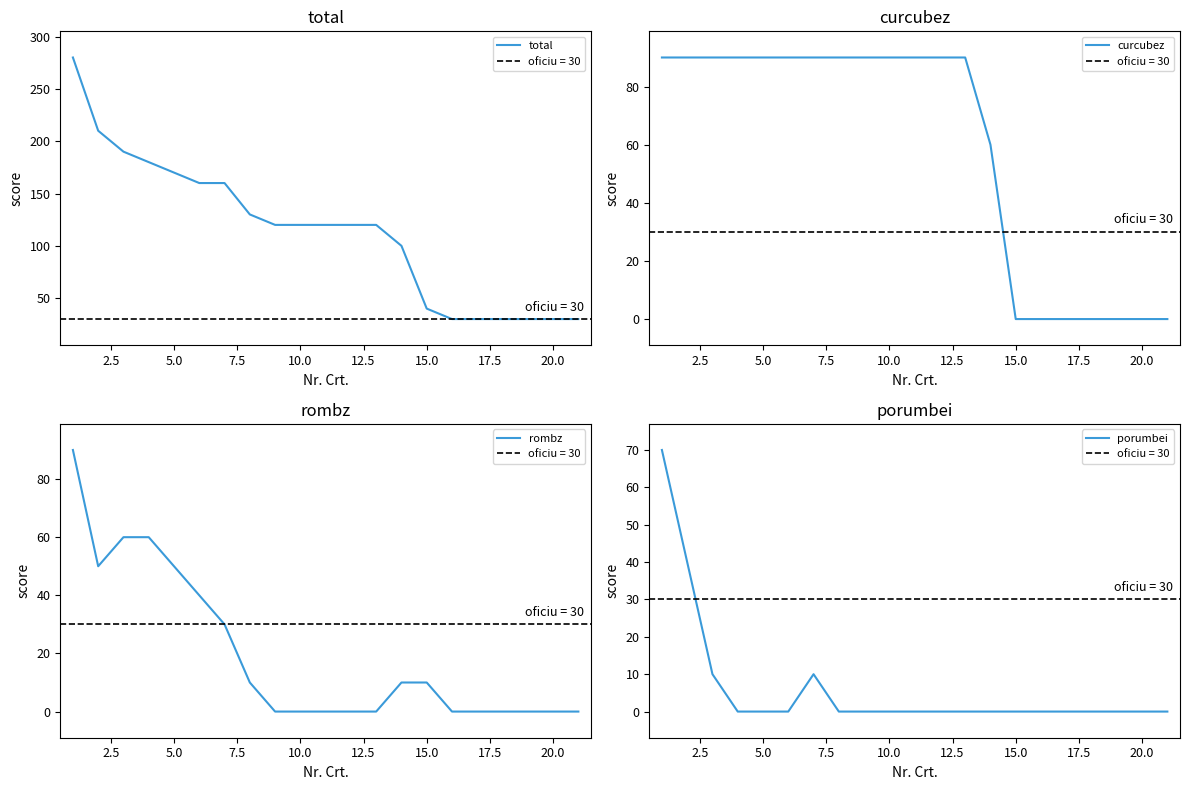

Is it true that curcubez equals 0 at 15.0?

True